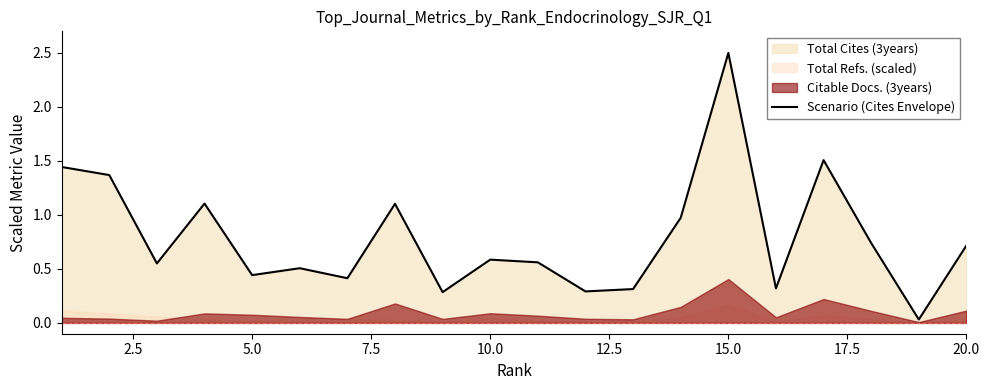

Does the chart have visible grid lines?

No